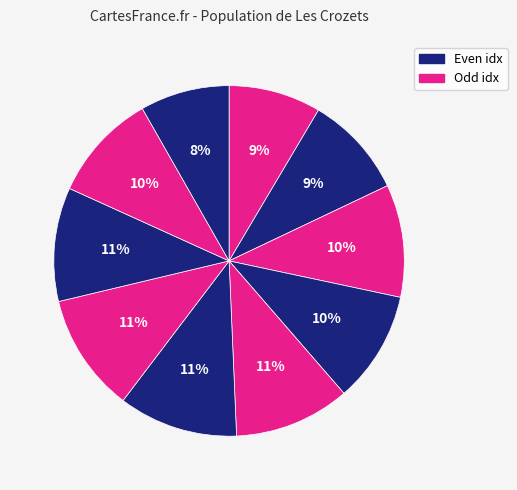

How many slices are in this pie chart?

10